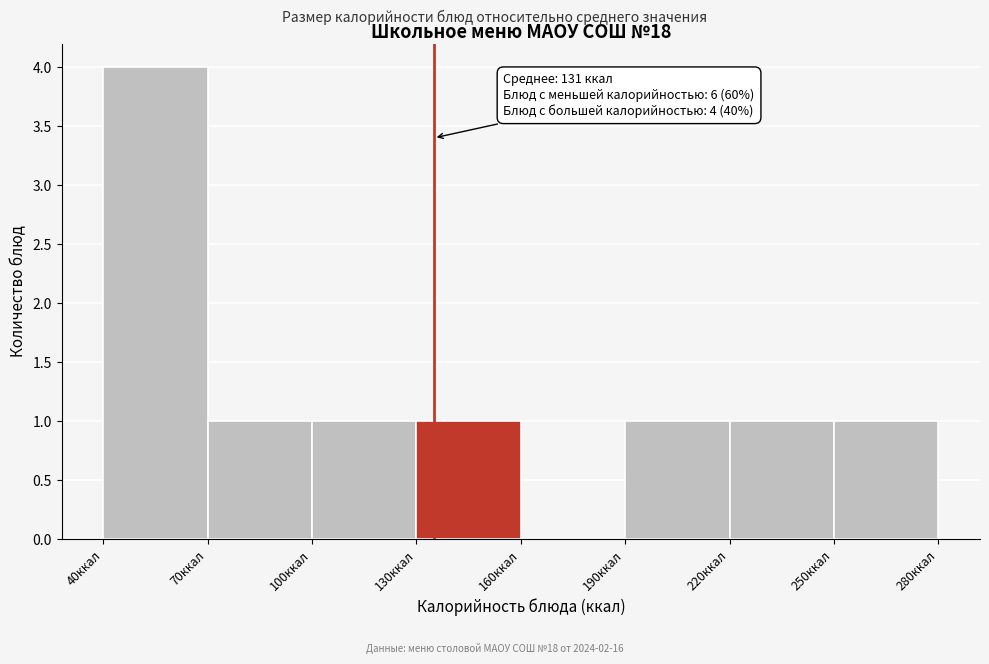

Which range on the x-axis has the tallest bar?

40 to 70